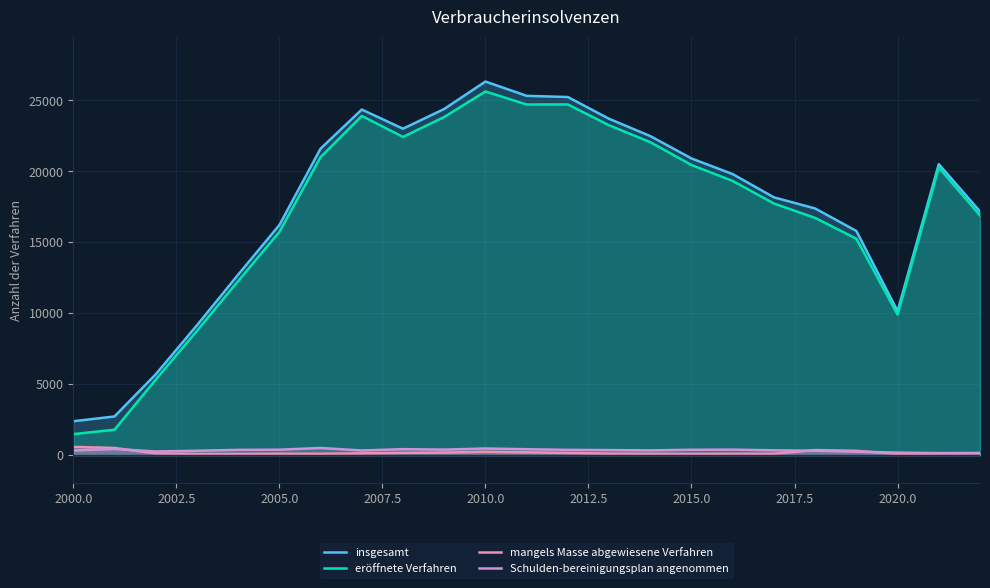

What is the average value of the Schulden-bereinigungsplan angenommen series?

337